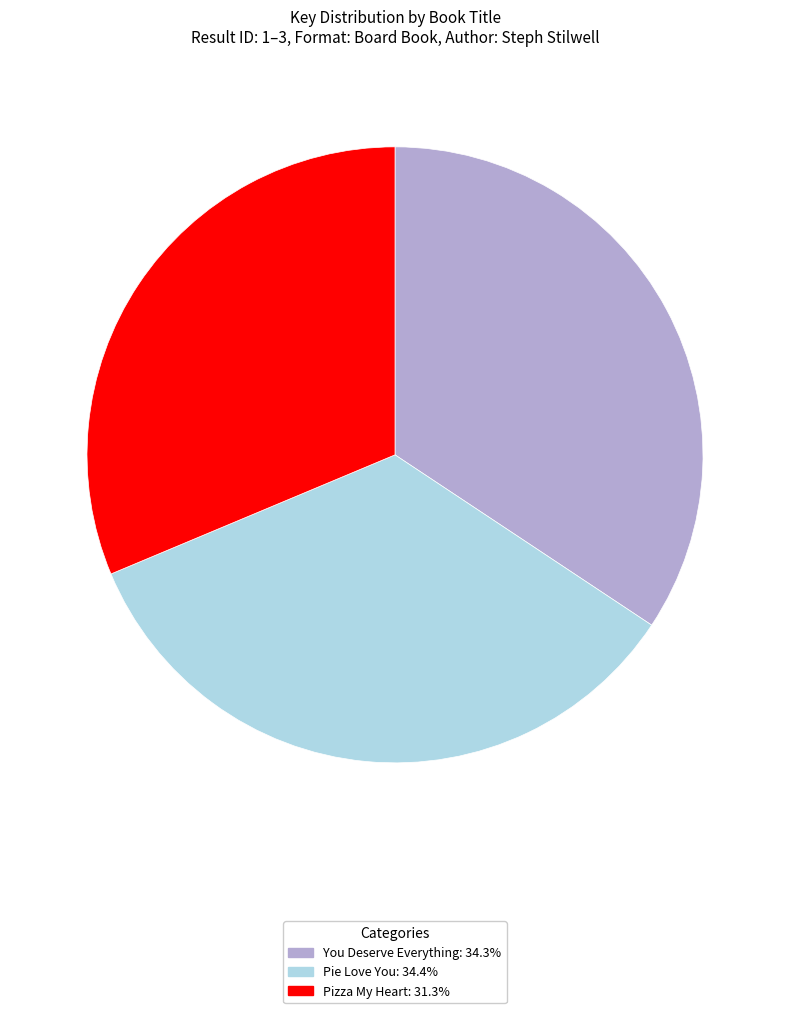

Approximately how many times larger is the value at Pizza My Heart compared to Pie Love You?

0.9